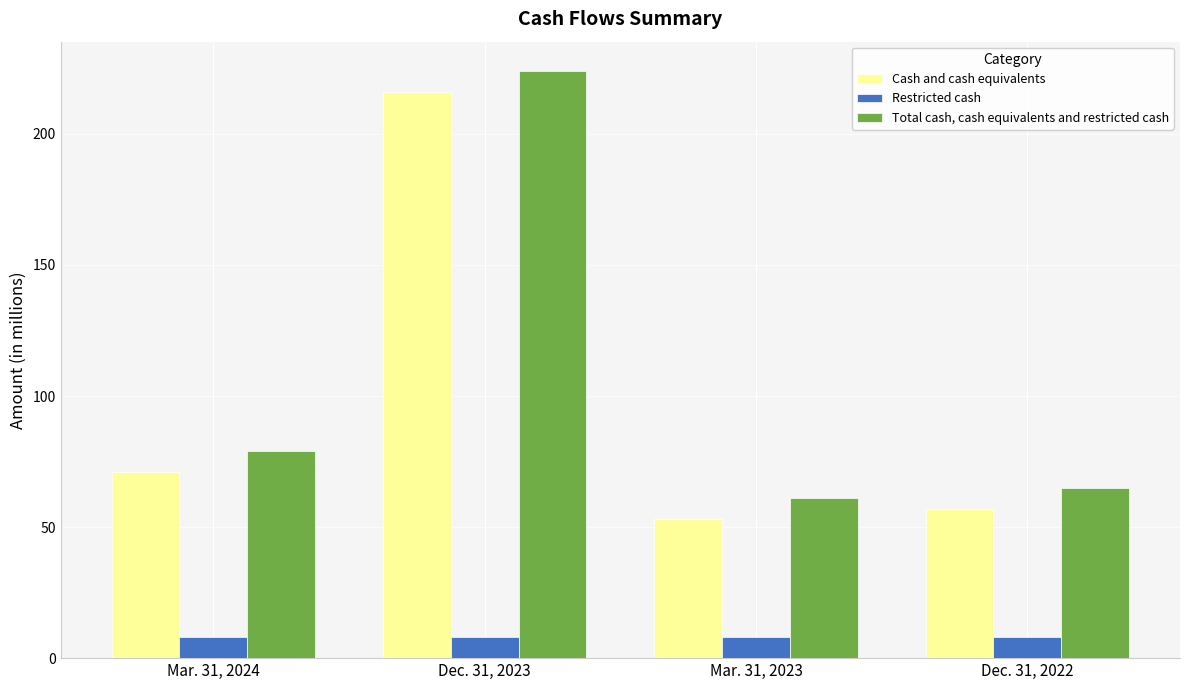

Which series has the largest total across all categories?

Total cash, cash equivalents and restricted cash